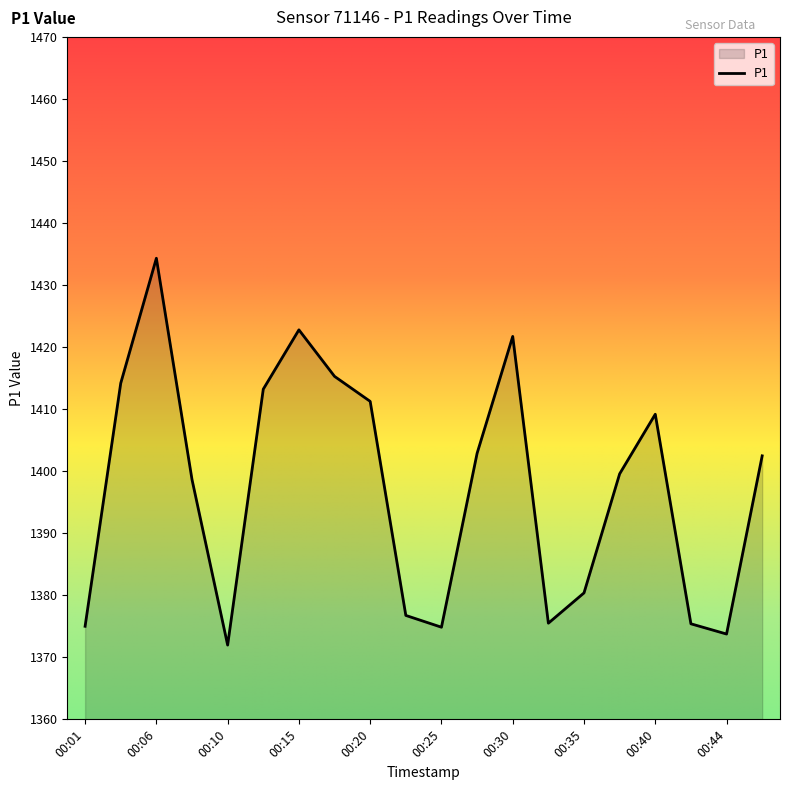

What is the greatest value displayed?

1434.3